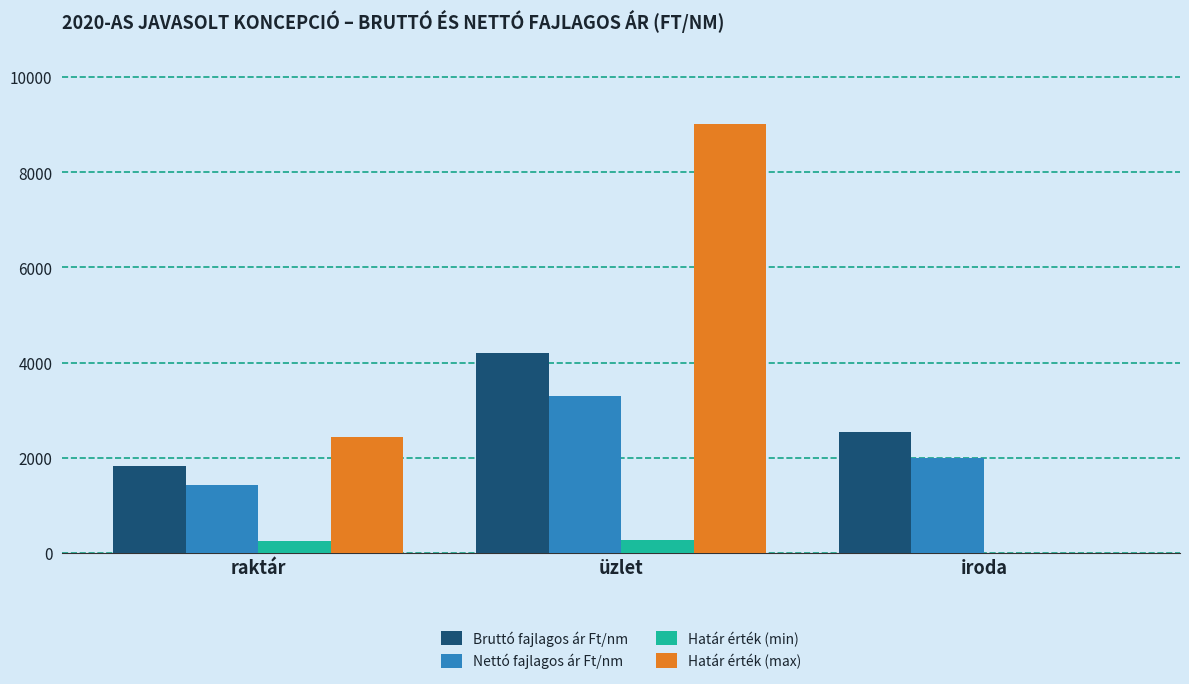

What is the sum of the Nettó fajlagos ár Ft/nm values at raktár and iroda?

3435.8